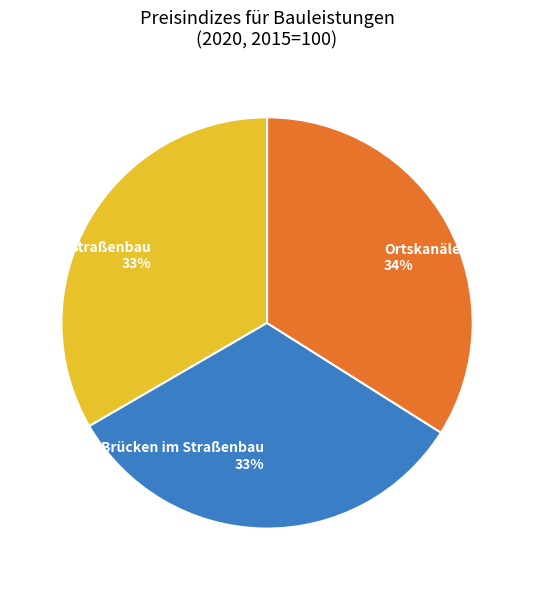

What is the ratio of the value at Straßenbau to the value at Ortskanäle?

1.0